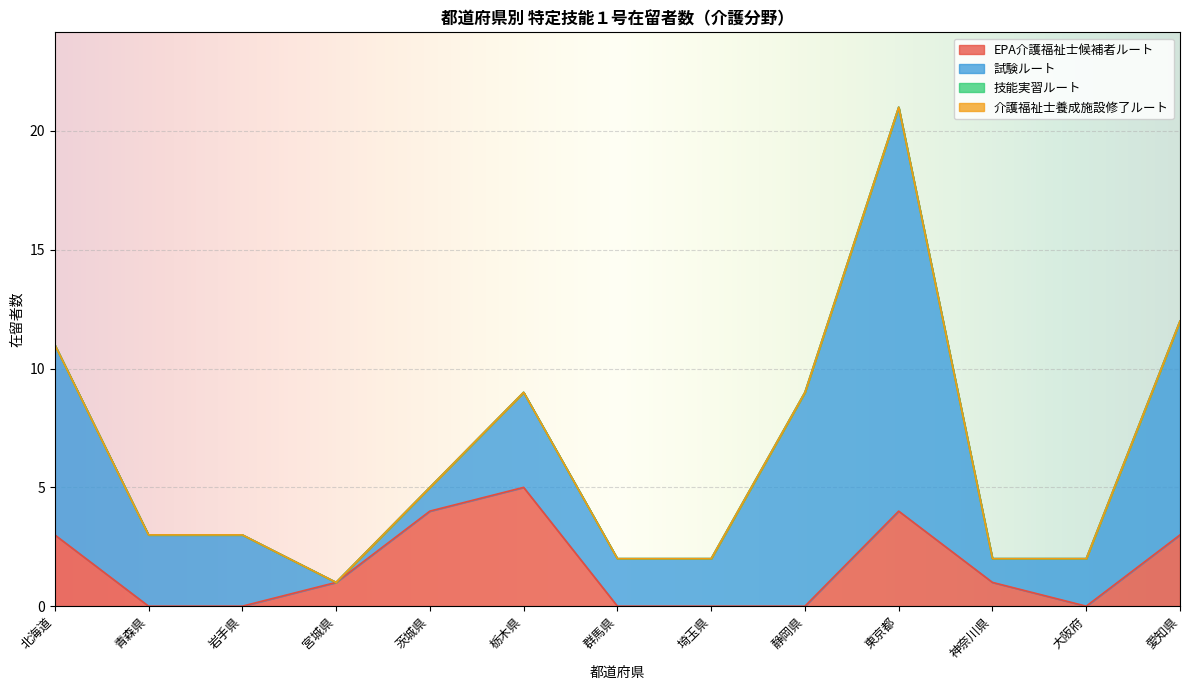

After their last crossing, which series has the higher values: 試験ルート or EPA介護福祉士候補者ルート?

試験ルート